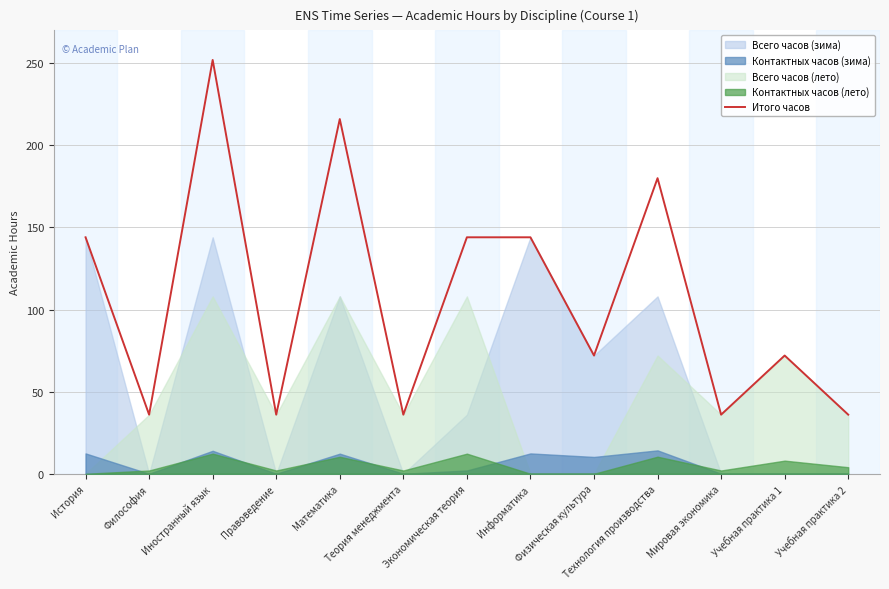

At which label does the data first exceed 72?

История